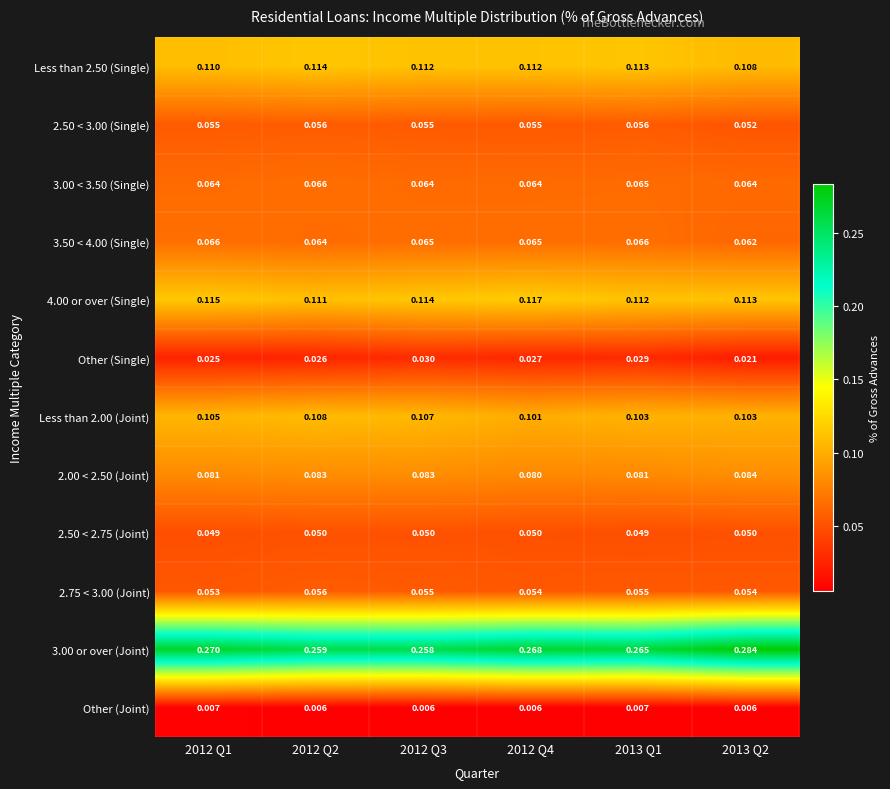

Is the value of 4.00 or over (Single) at 2012 Q1 greater than the value of 3.00 < 3.50 (Single) at 2013 Q2?

Yes